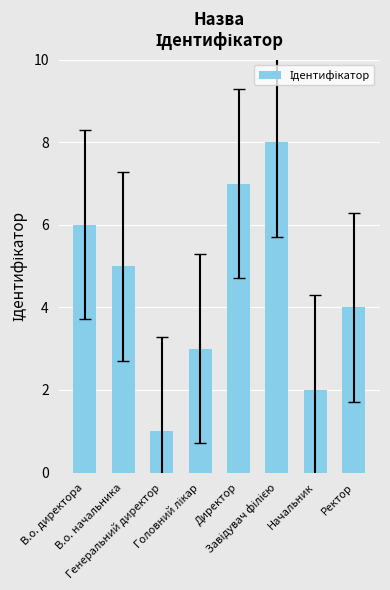

What is the difference between the maximum and minimum values?

7